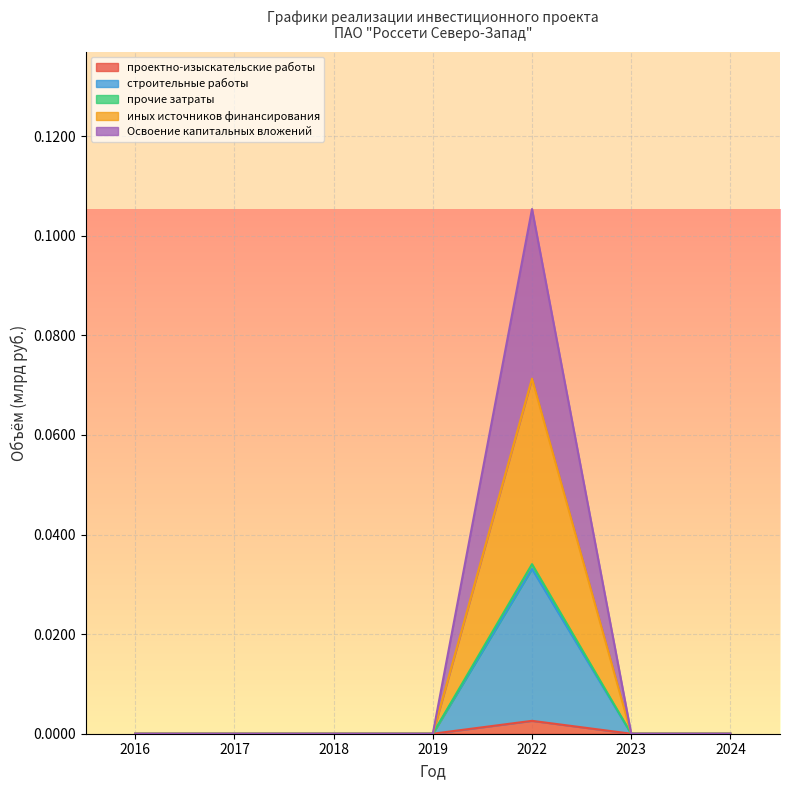

How many строительные работы values are between 0 and 1?

7